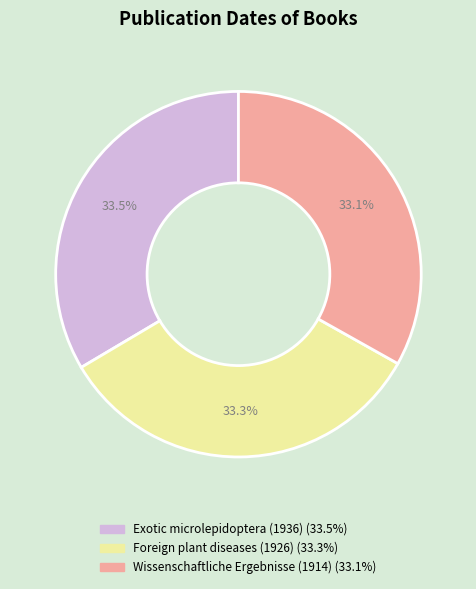

Approximately how many times larger is the value at Foreign plant diseases (1926) compared to Exotic microlepidoptera (1936)?

1.0